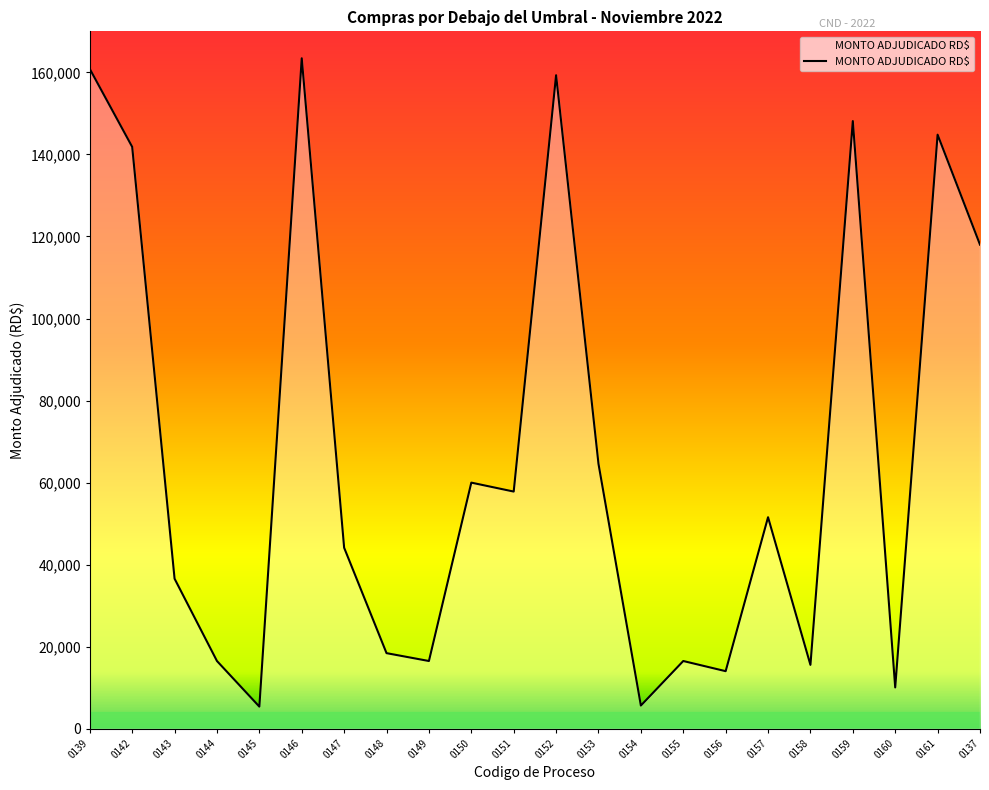

What is the smallest value displayed?

5400.0